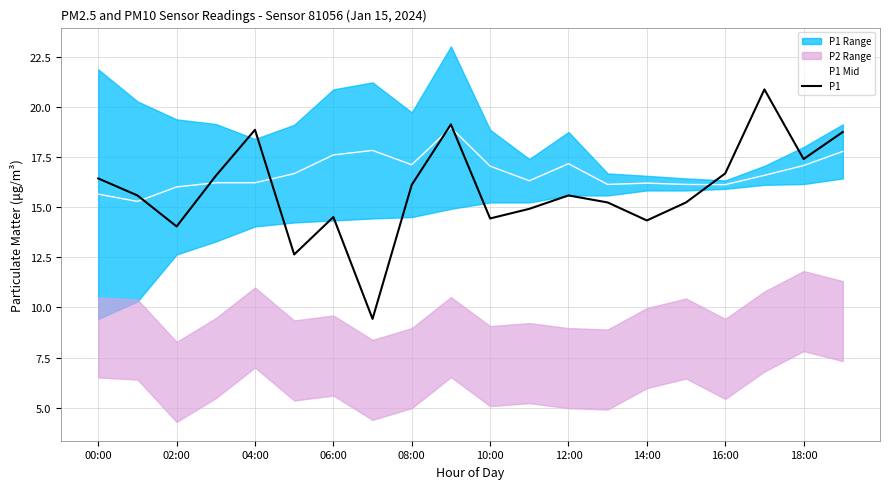

What is the minimum value for P1 Mid?

15.3